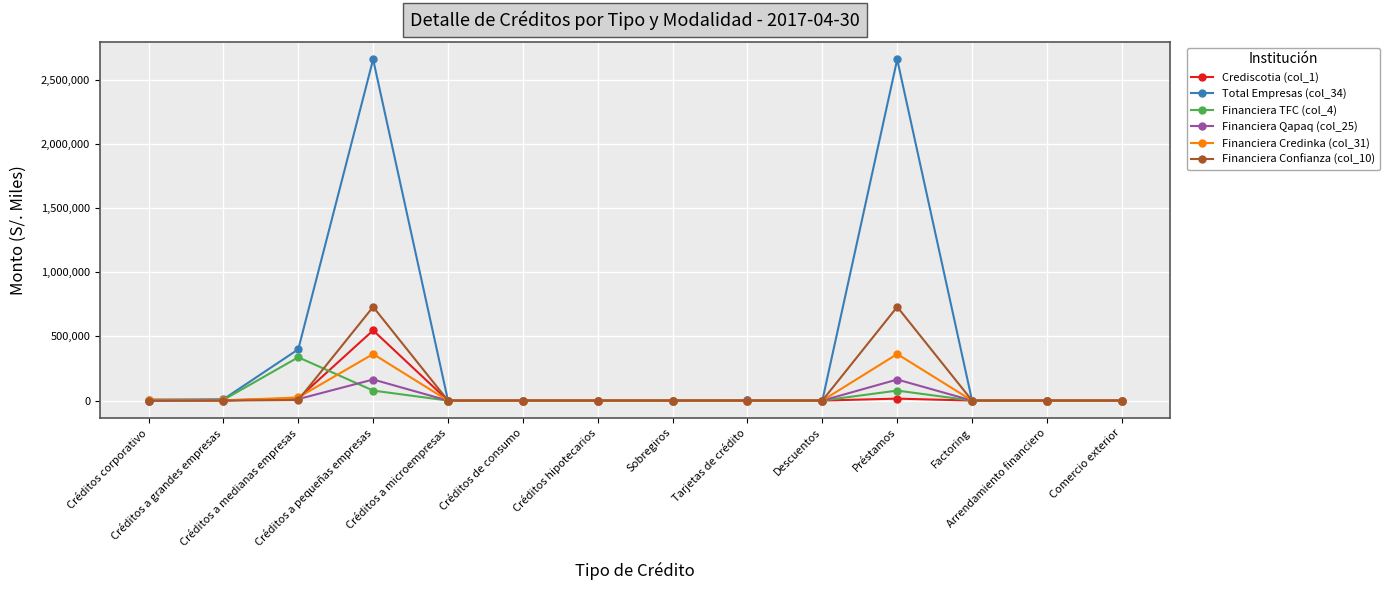

True or false: Financiera Confianza (col_10) has more than 0 points higher than both neighbors.

True